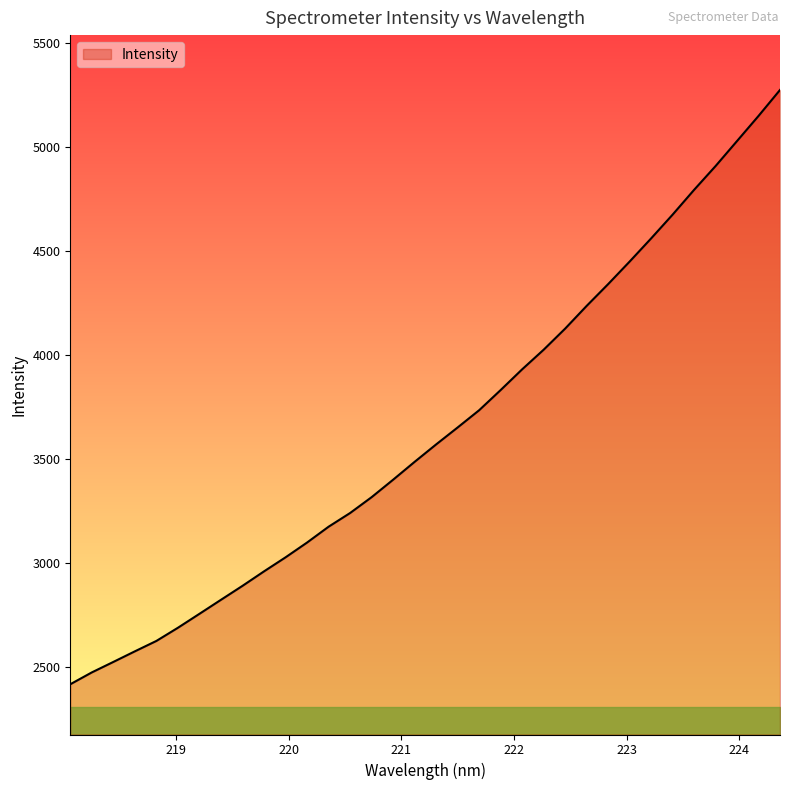

What is the difference between the maximum and second lowest values?

2802.0